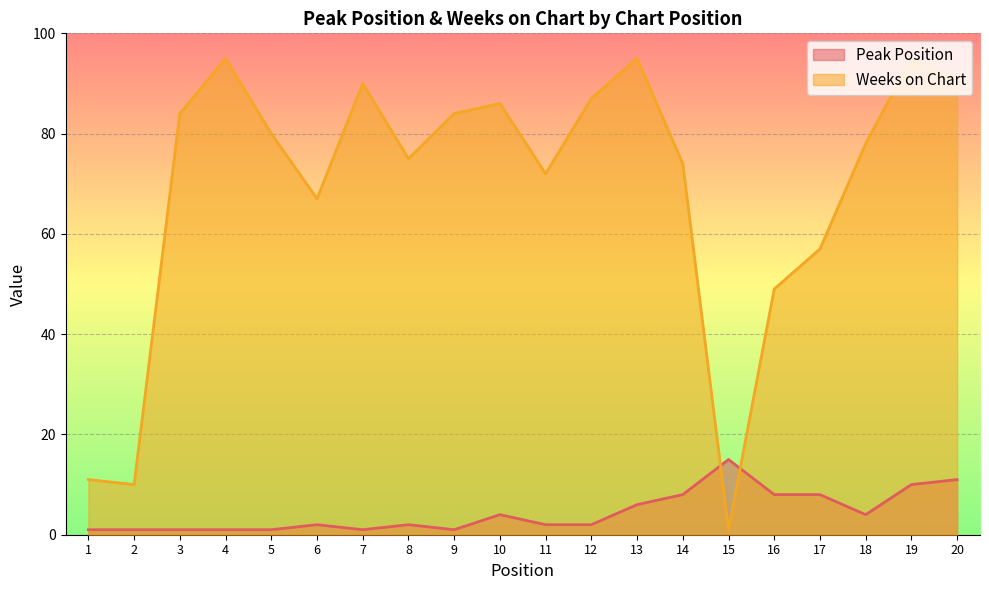

Does the chart display data point markers on the line(s)?

No